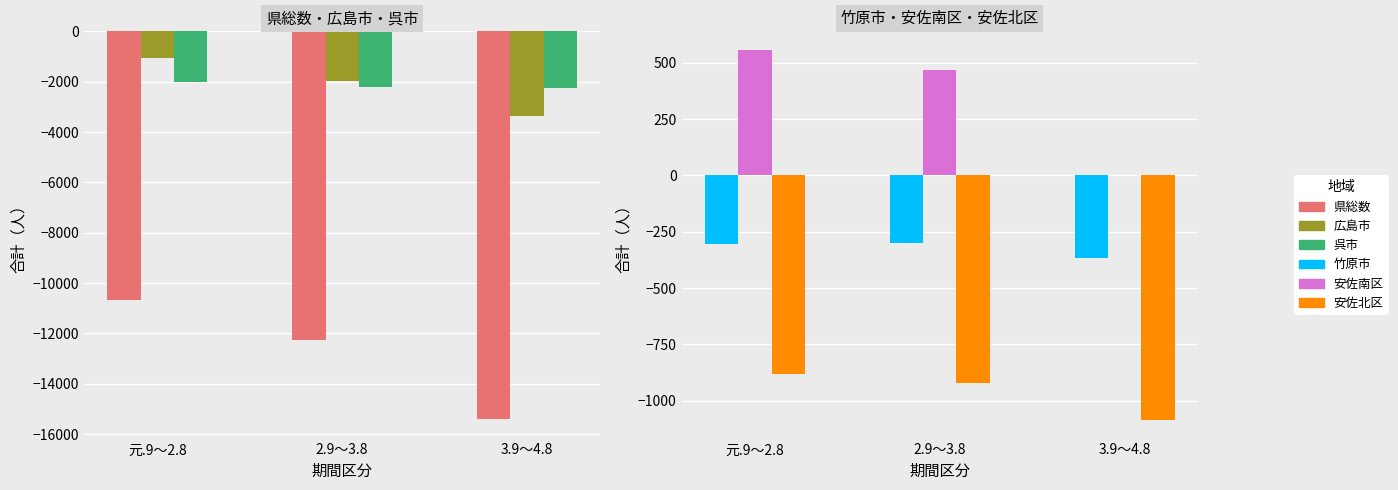

What is the minimum value for 県総数?

-15406